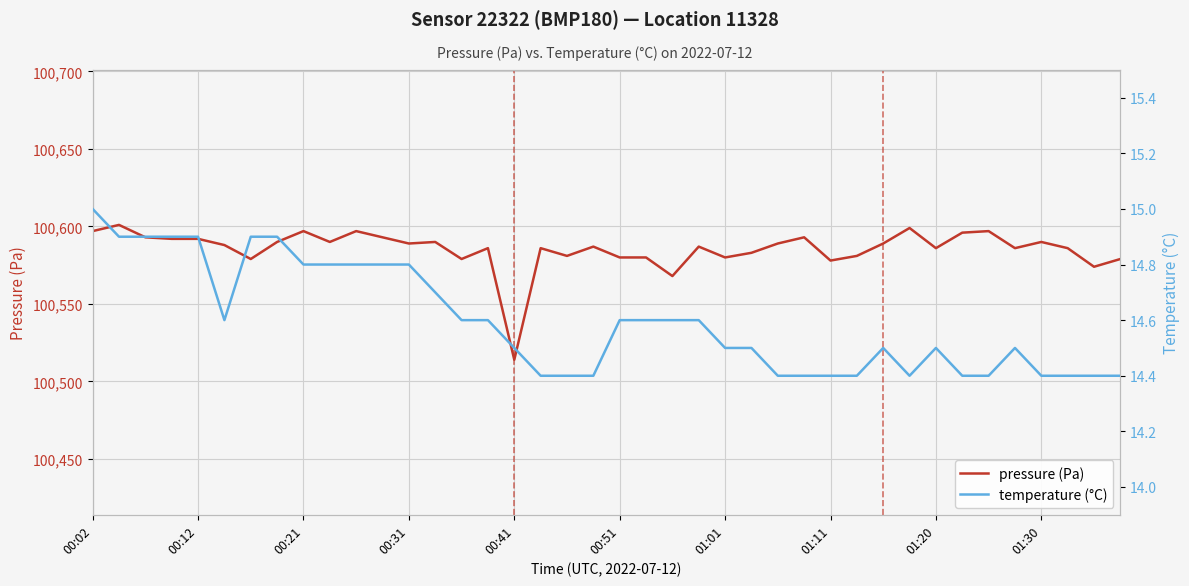

What is the sum of all pressure (Pa) values?

4023422